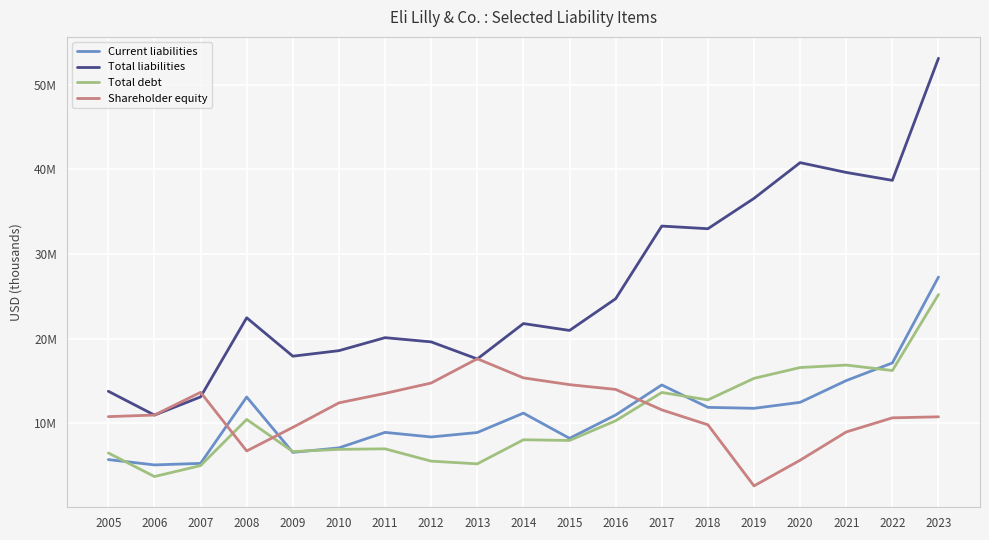

Where is Total liabilities nearest to the value 32058650?

2018